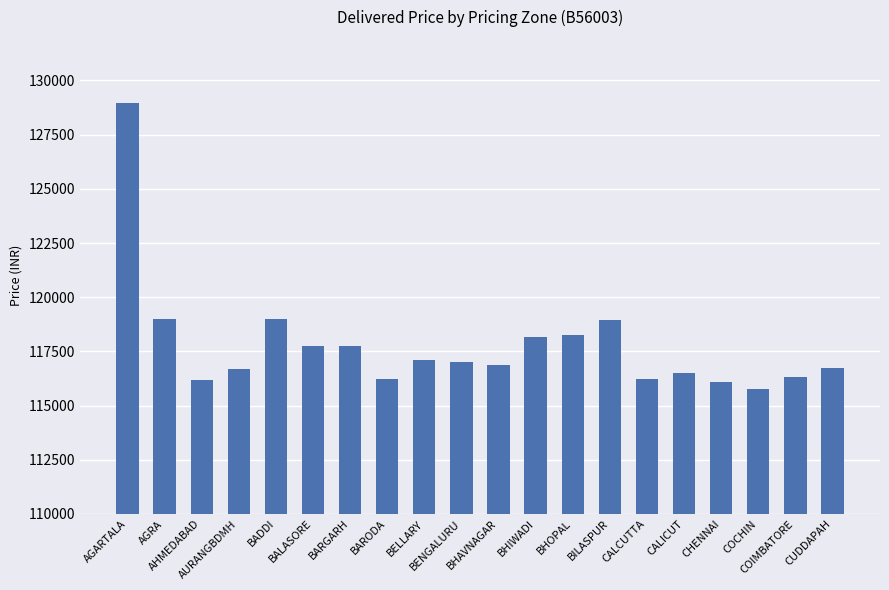

How many series are shown in this chart?

1